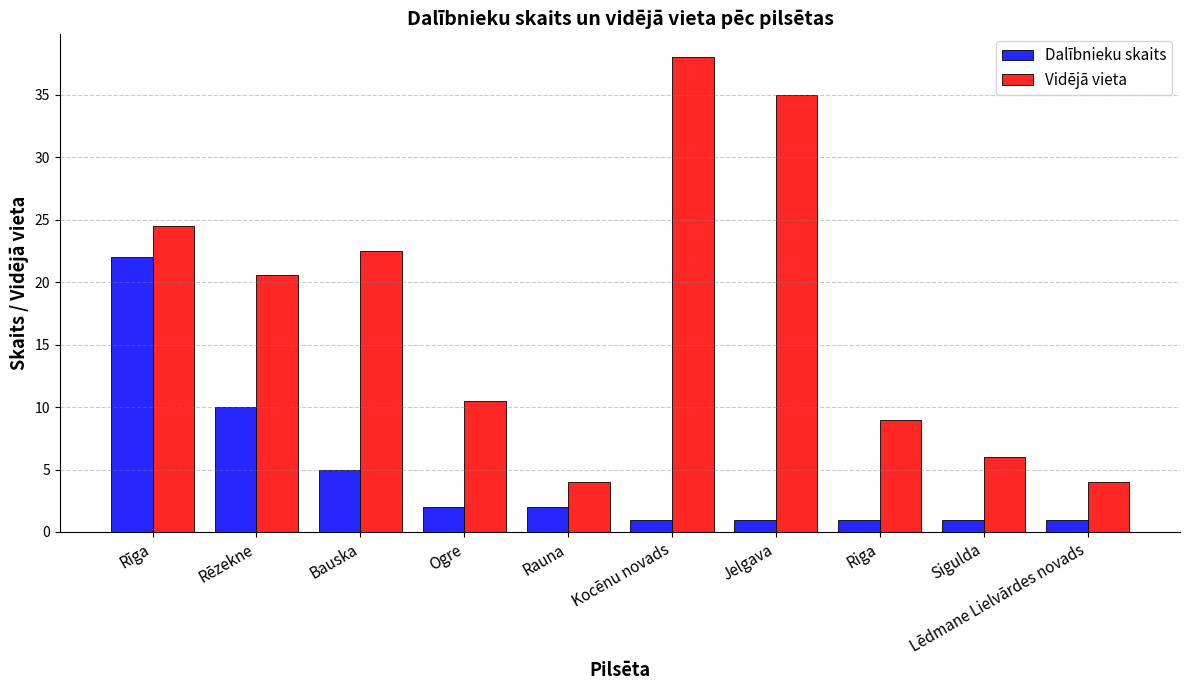

What is the spread (max minus min) of values at Bauska?

17.5